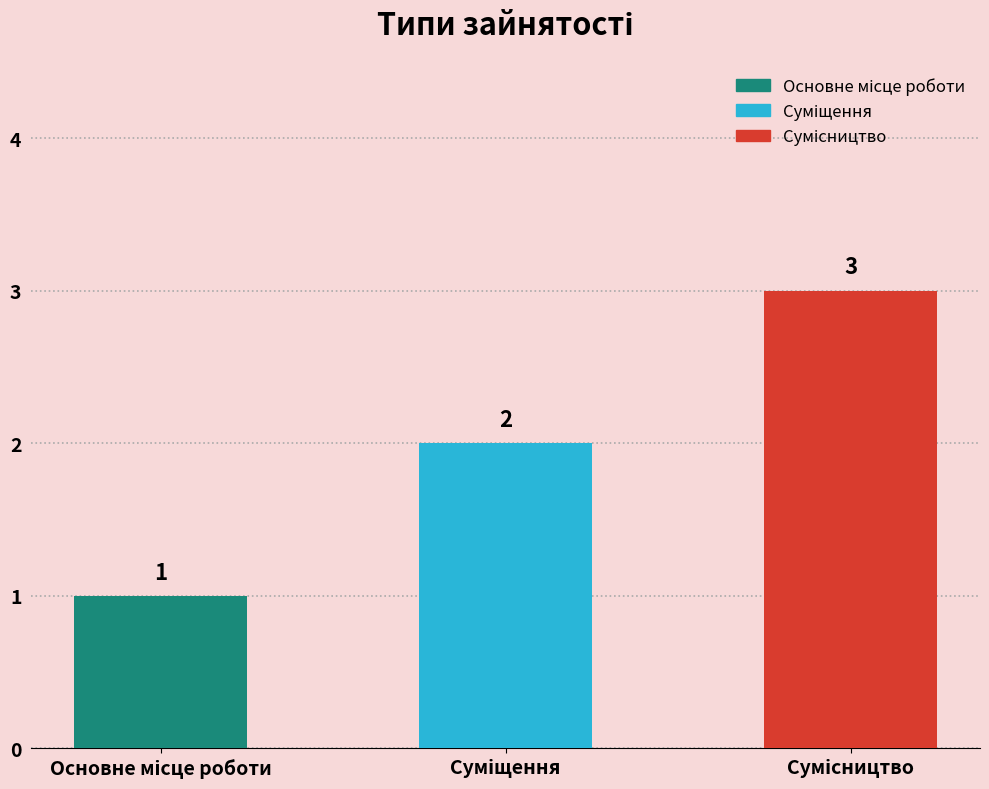

Count the values in the range 1 to 3.

3